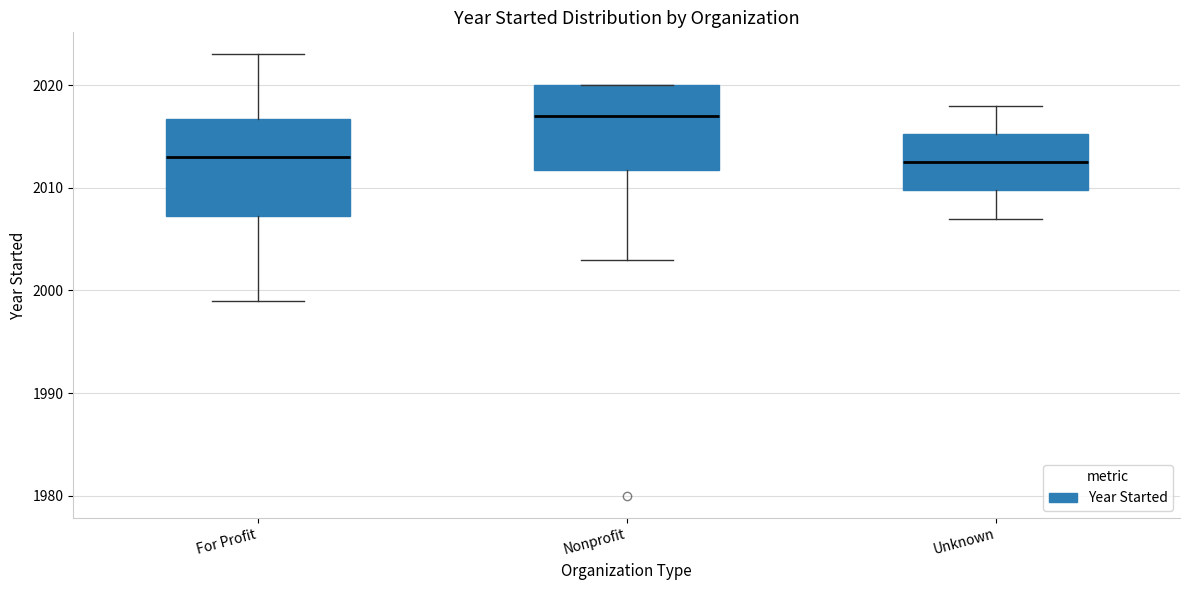

Which box has the highest median line?

Nonprofit